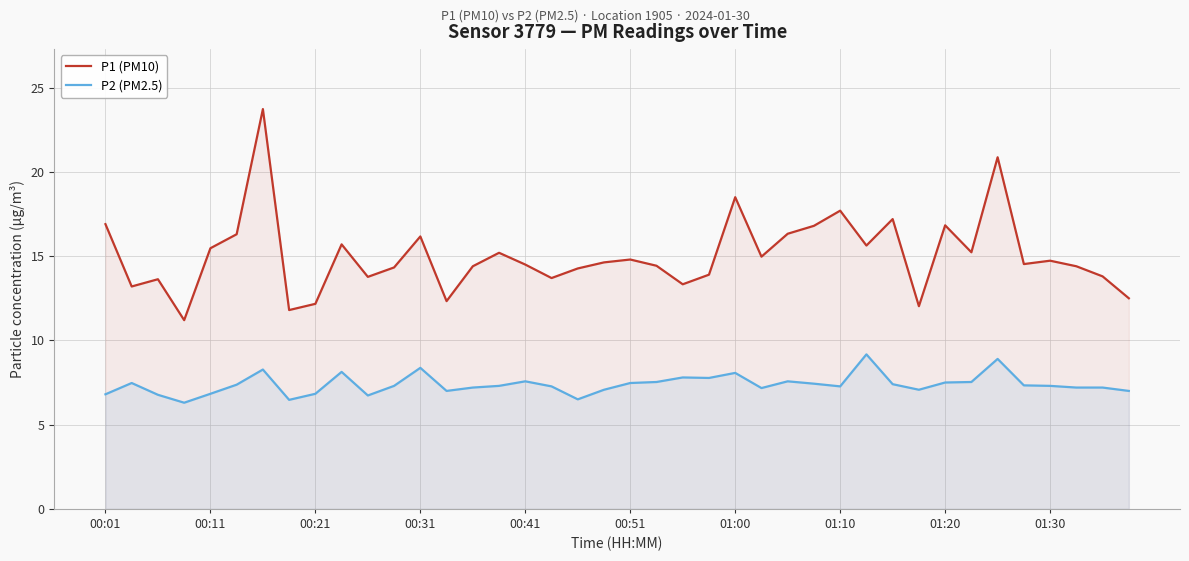

Rank the series by their maximum value, from lowest to highest.

P2 (PM2.5), P1 (PM10)